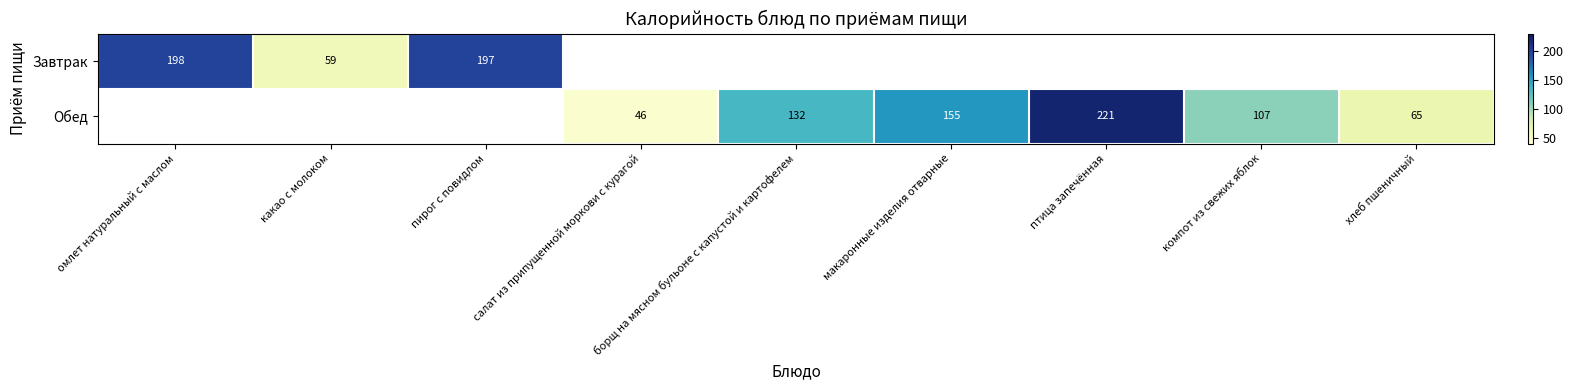

What is the sum of the Обед values at борщ на мясном бульоне с капустой и картофелем and хлеб пшеничный?

197